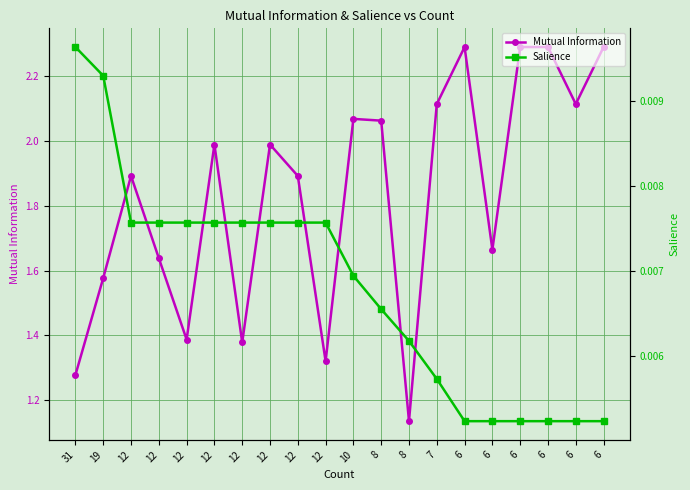

What is the average value of the Mutual Information series?

1.8